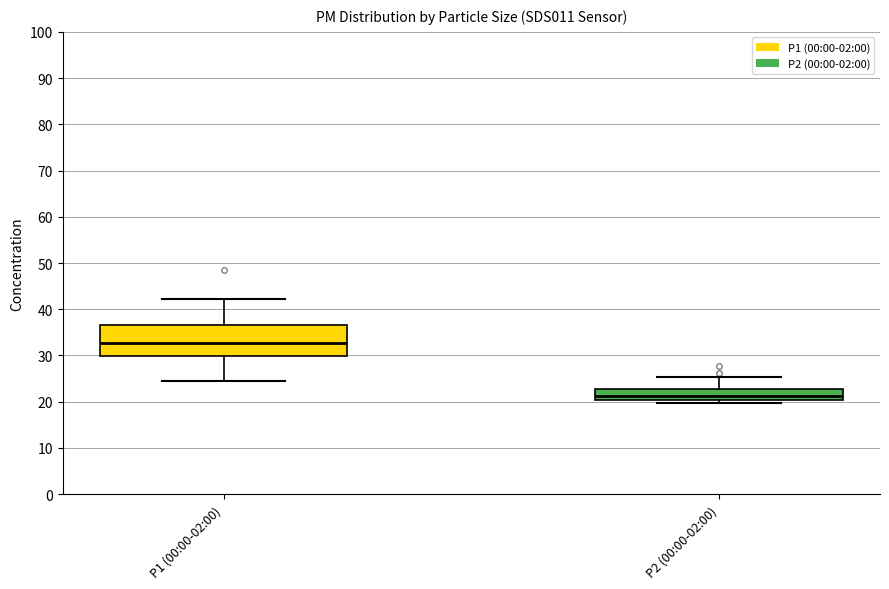

Where does the lower whisker of the box for P1 (00:00-02:00) end on the y-axis? The values are not printed on the chart, so give them approximately, as read against the axis.

24